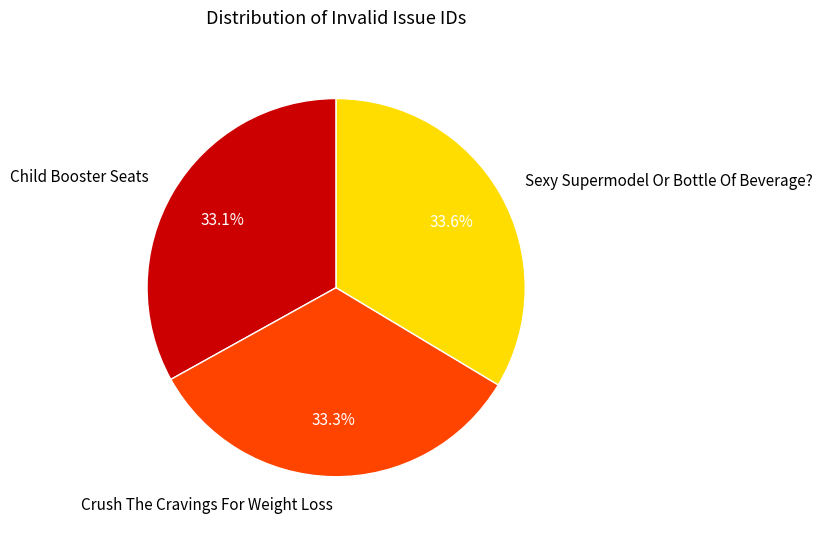

Is the sum of Crush The Cravings For Weight Loss and Child Booster Seats greater than half?

Yes